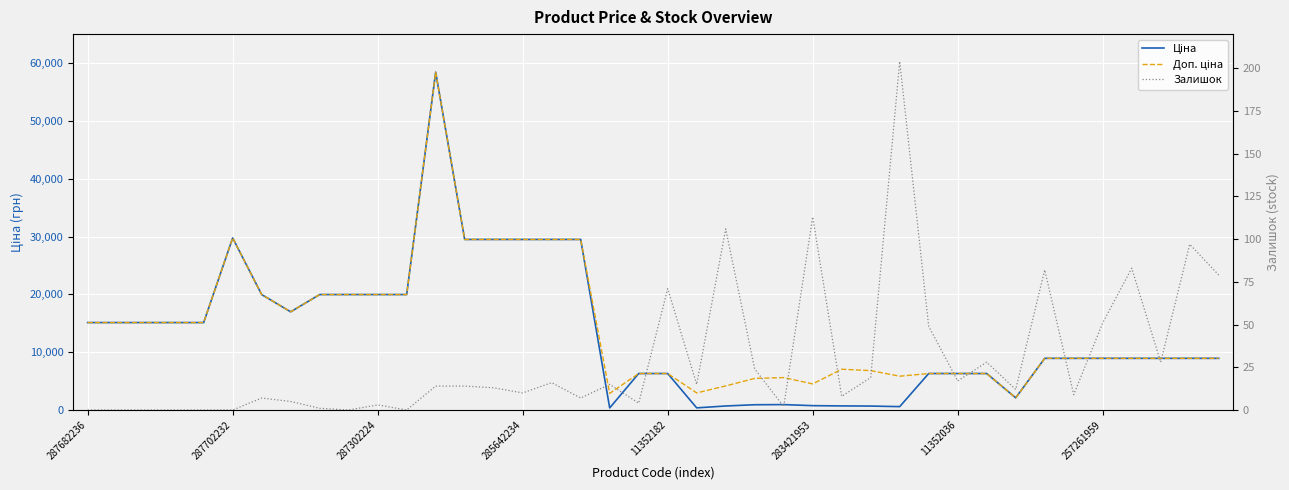

What is the value of the Залишок point at the 37th from the left?

83.0